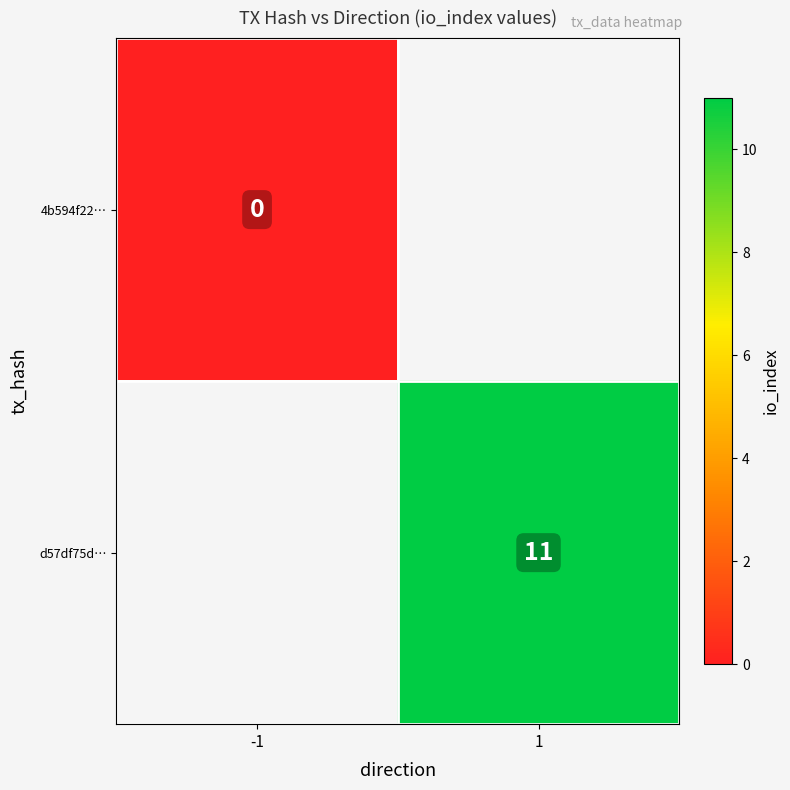

At how many categories does at least one series exceed 8?

1